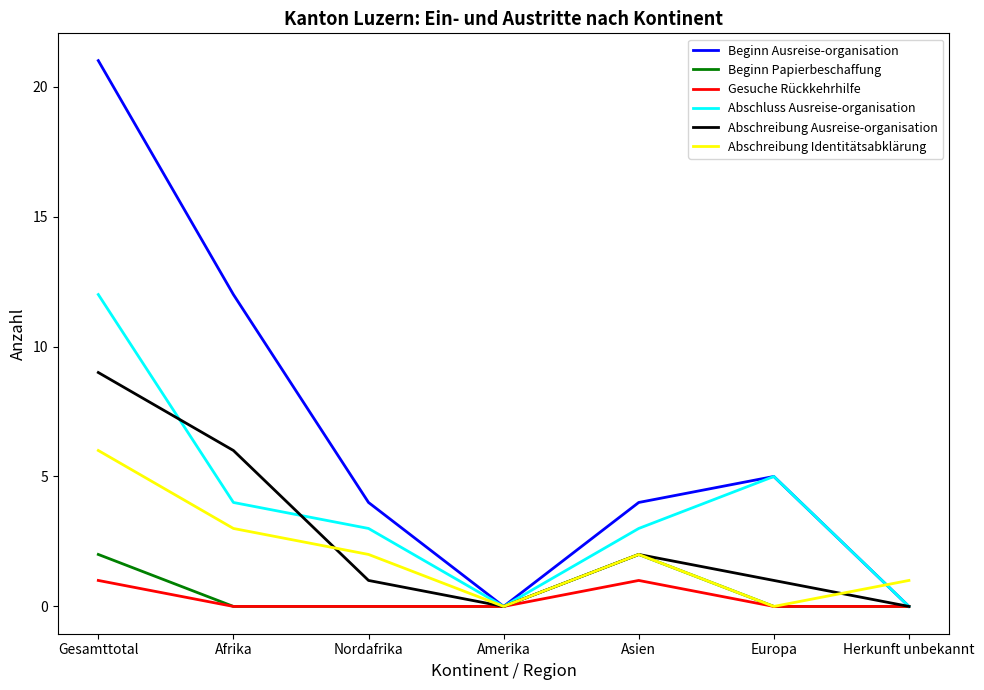

Which series has the widest spread of values?

Beginn Ausreise-organisation